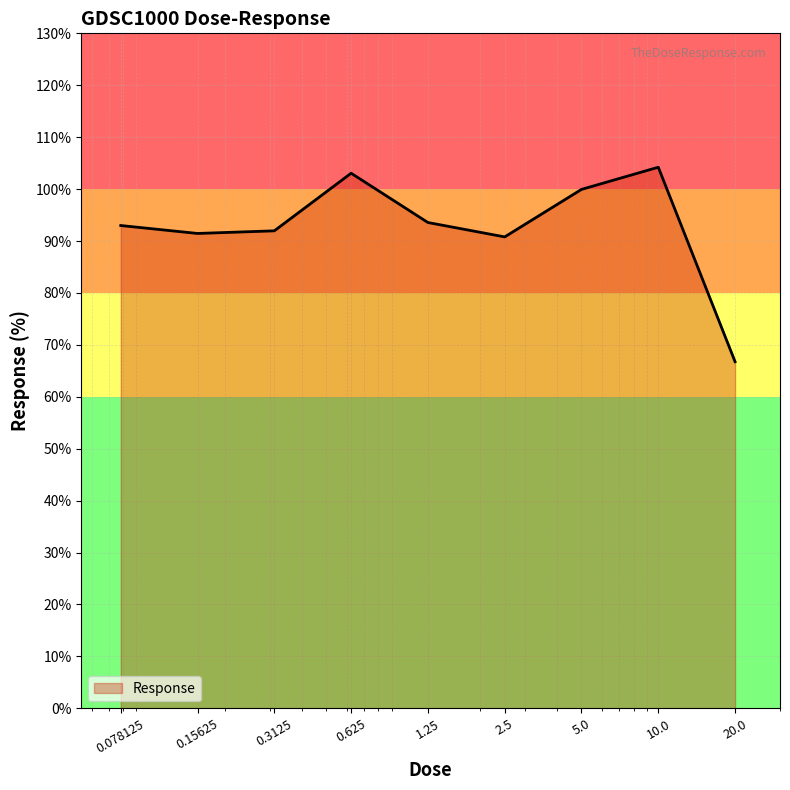

What is the smallest value displayed?

66.8